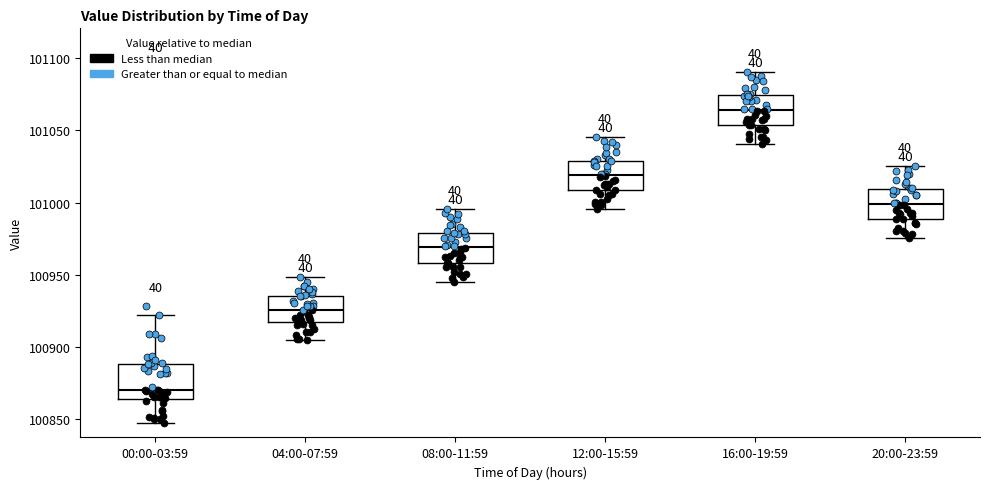

Reading left to right, transcribe this box plot: for each box, give where its median line is, the range the box spans, and where its two whiskers end, as read against the y-axis. The values are not printed on the chart, so give them approximately, as read against the axis.

00:00-03:59: median 100870, box 100865 to 100890, whiskers 100850 to 100920
04:00-07:59: median 100925, box 100920 to 100935, whiskers 100905 to 100950
08:00-11:59: median 100970, box 100960 to 100980, whiskers 100945 to 100995
12:00-15:59: median 101020, box 101010 to 101030, whiskers 100995 to 101045
16:00-19:59: median 101065, box 101055 to 101075, whiskers 101040 to 101090
20:00-23:59: median 101000, box 100990 to 101010, whiskers 100975 to 101025